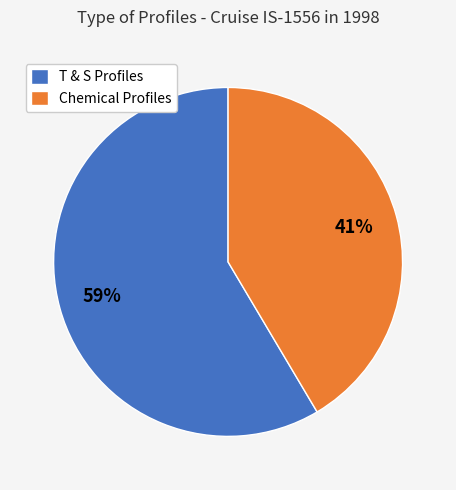

Which slice is the smallest?

Chemical Profiles